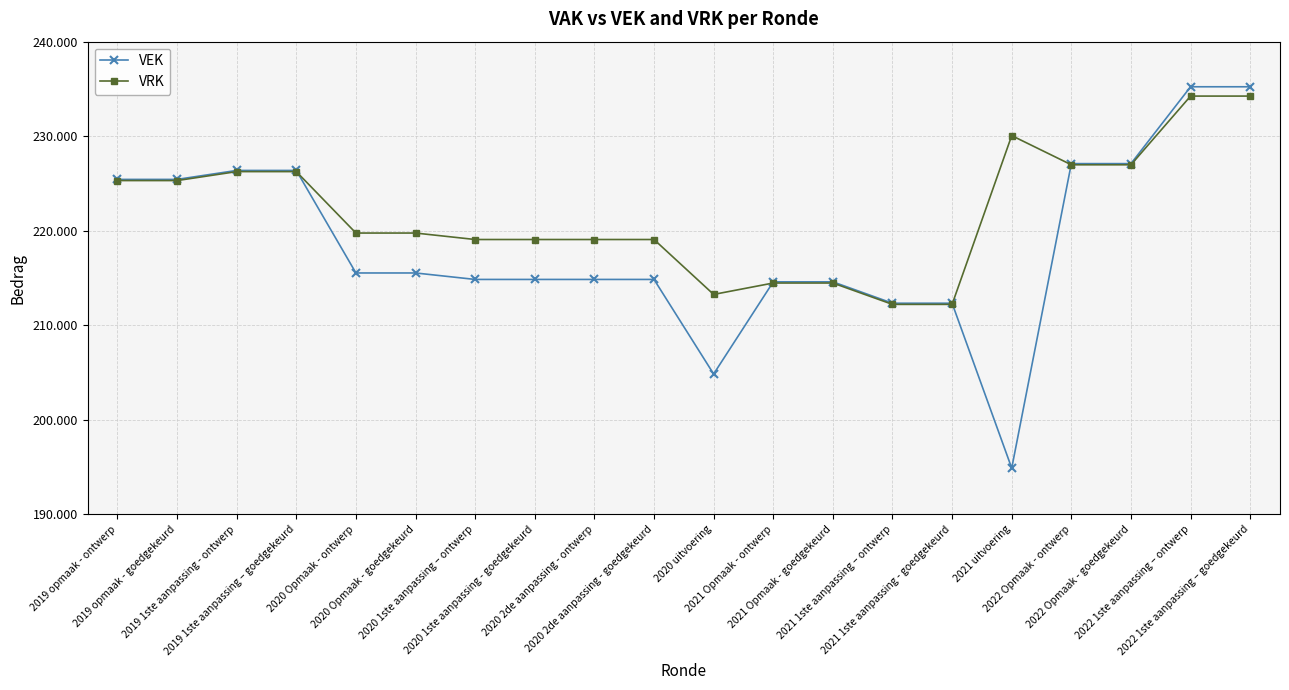

Rank the series by their maximum value, from highest to lowest.

VEK, VRK